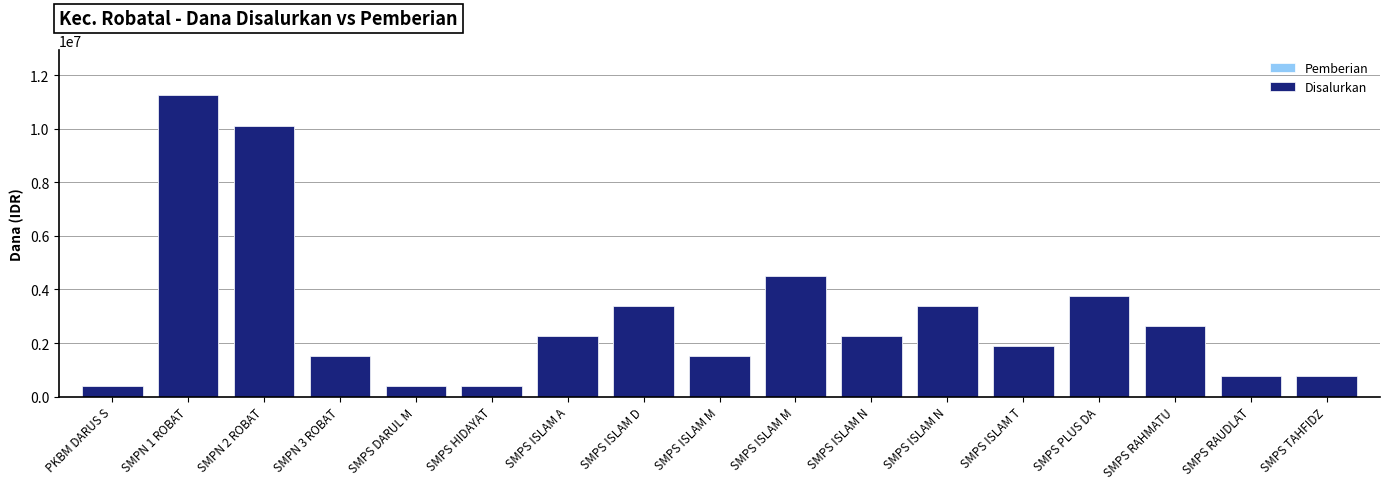

What is the average value of the Disalurkan series?

3000000